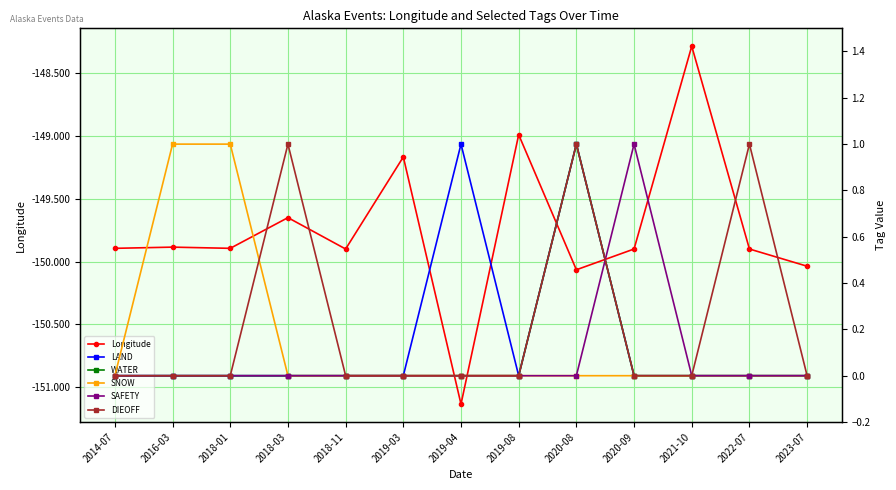

What is the label of the 9th point from the right?

2018-11